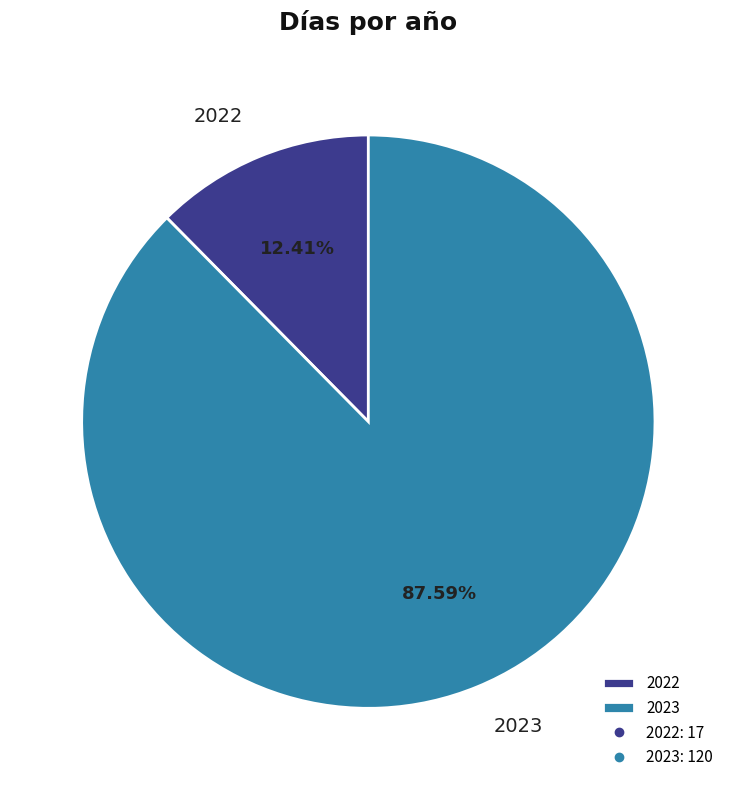

What is the majority slice?

2023